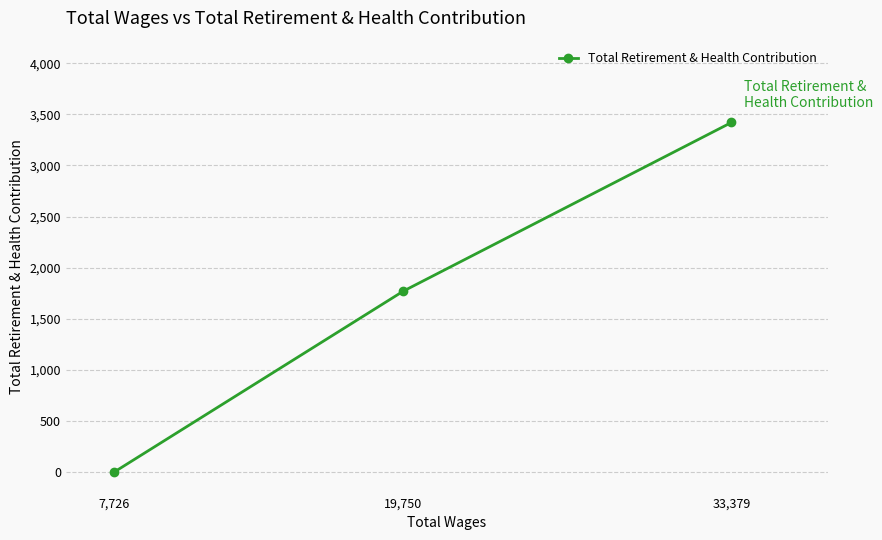

At which category does the chart reach its minimum across all series?

7,726